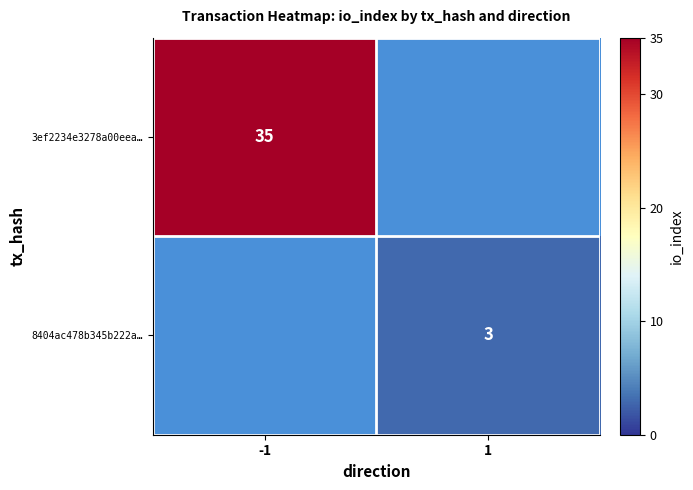

The value of 3ef2234e3278a00eea… at -1 is 23. True or false?

False